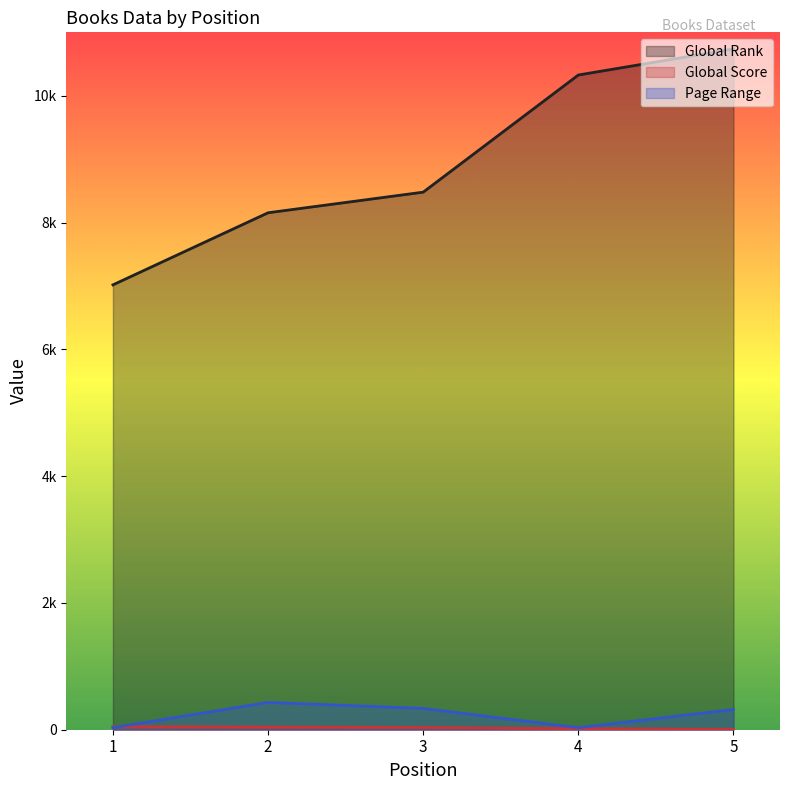

Which label corresponds to the smallest value in the chart?

5